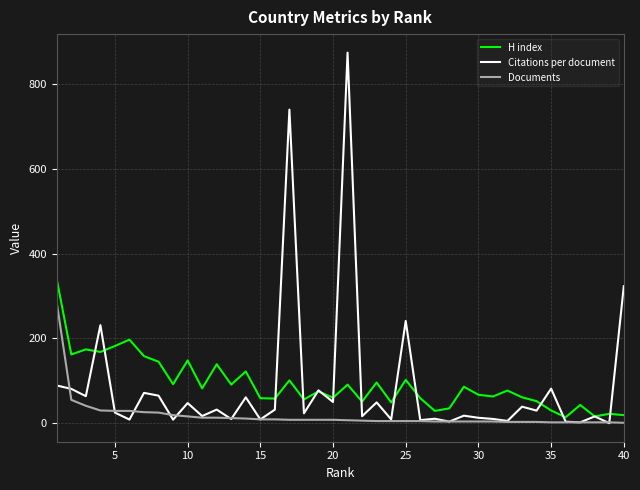

True or false: H index and Documents intersect in this chart.

False